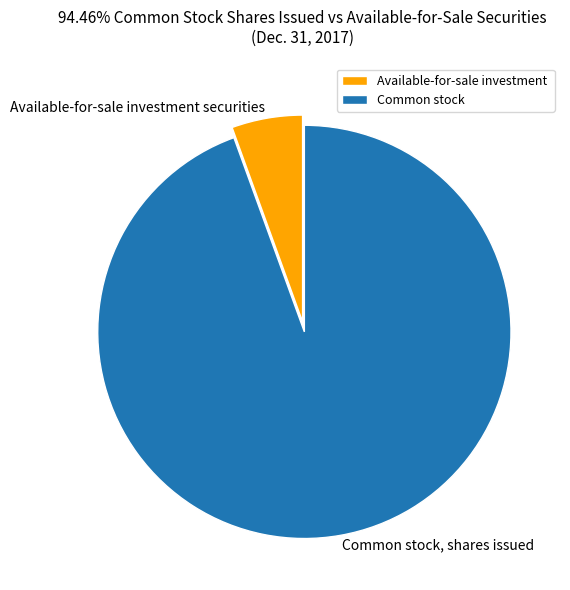

Is the sum of Common stock, shares issued and Available-for-sale investment securities greater than half?

Yes